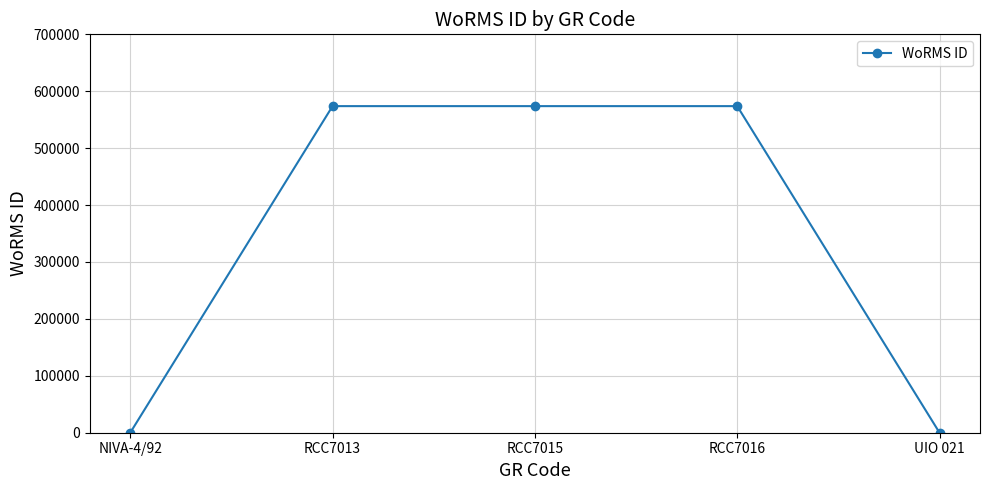

Which has a higher value, RCC7013 or UIO 021?

RCC7013